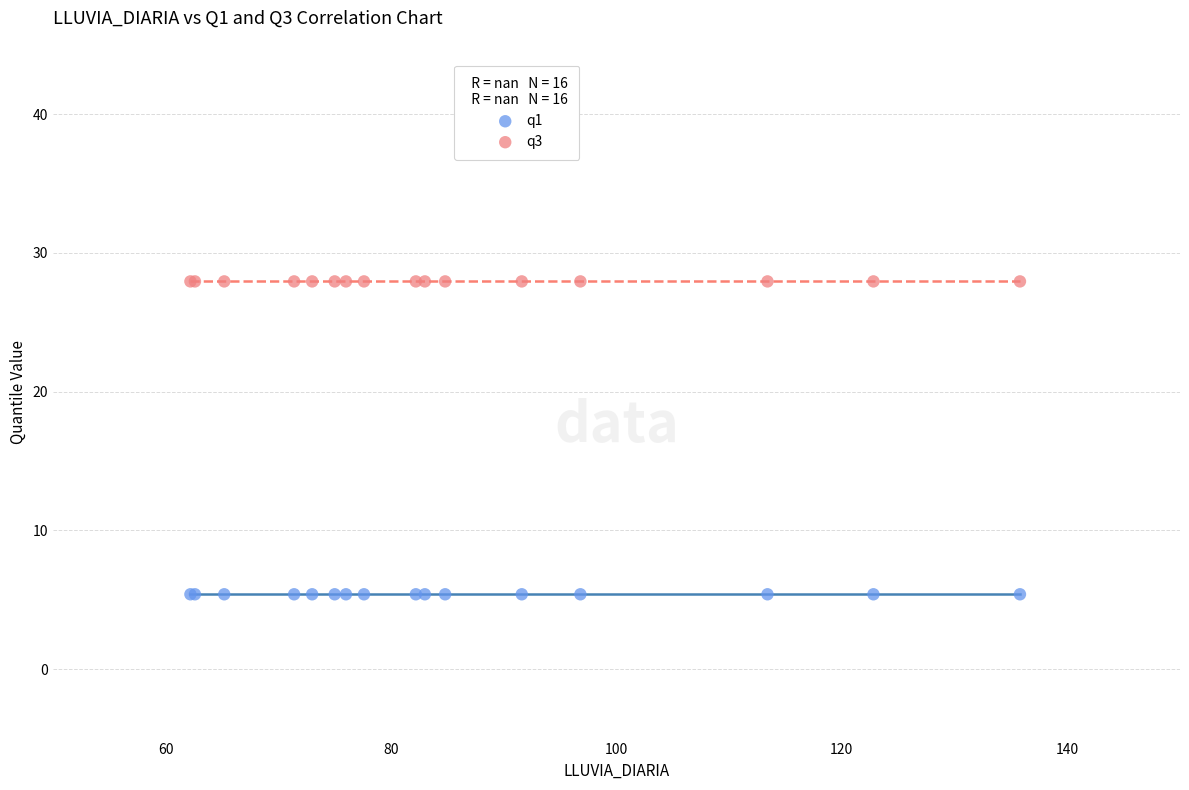

Which series reaches the maximum Y coordinate?

q3